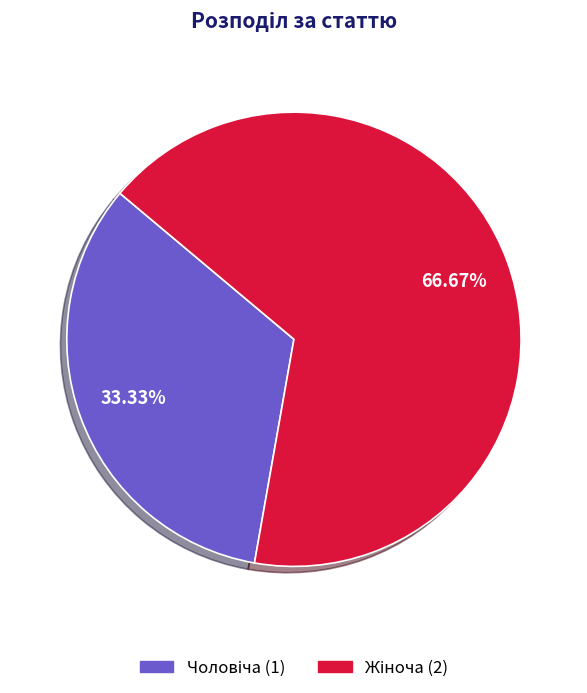

Does any single category account for the majority?

Yes